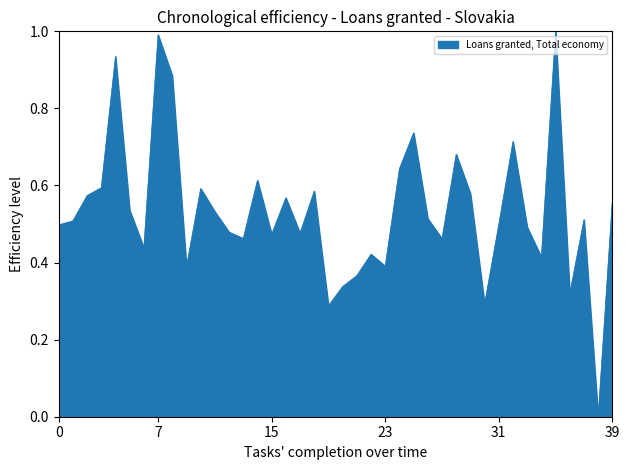

What is the maximum value shown in the chart?

1.0